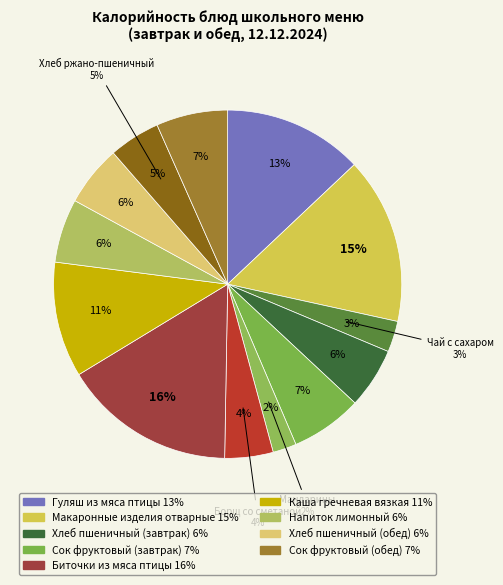

Count the number of slices in the pie.

13